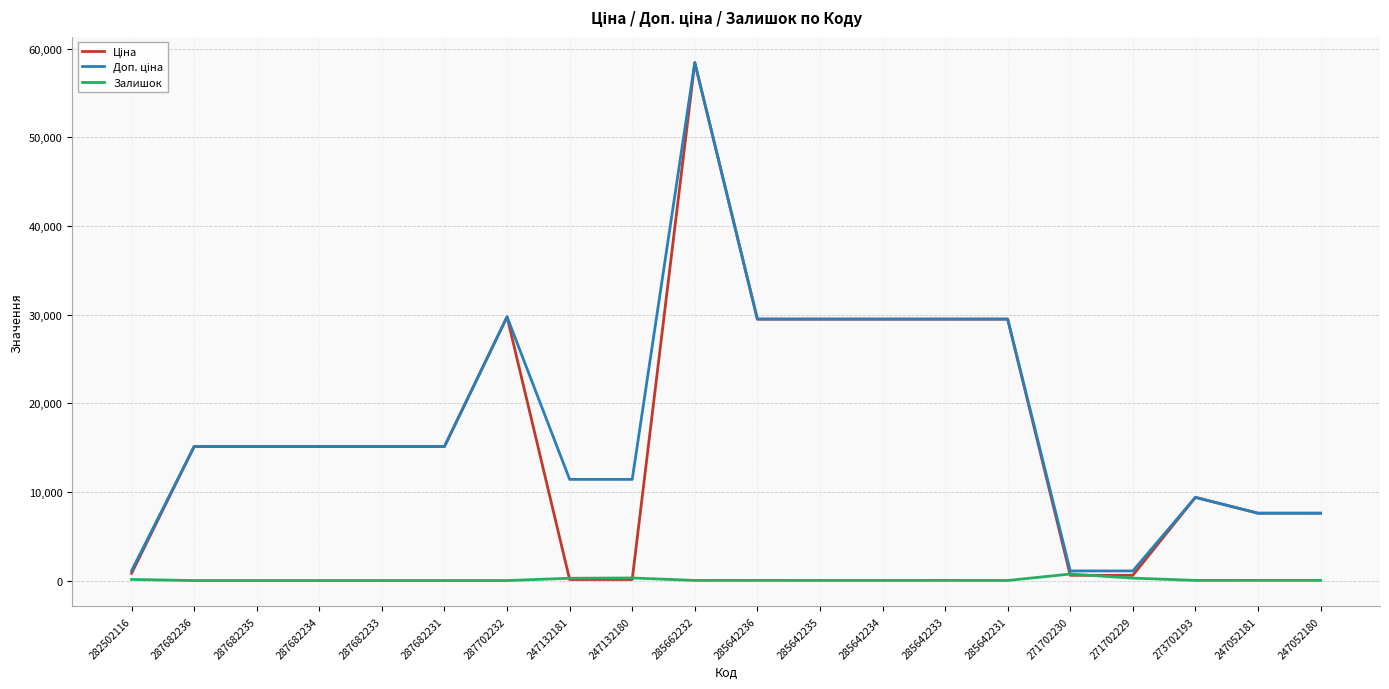

What is the difference between the highest and lowest values at 287682231?

15120.0